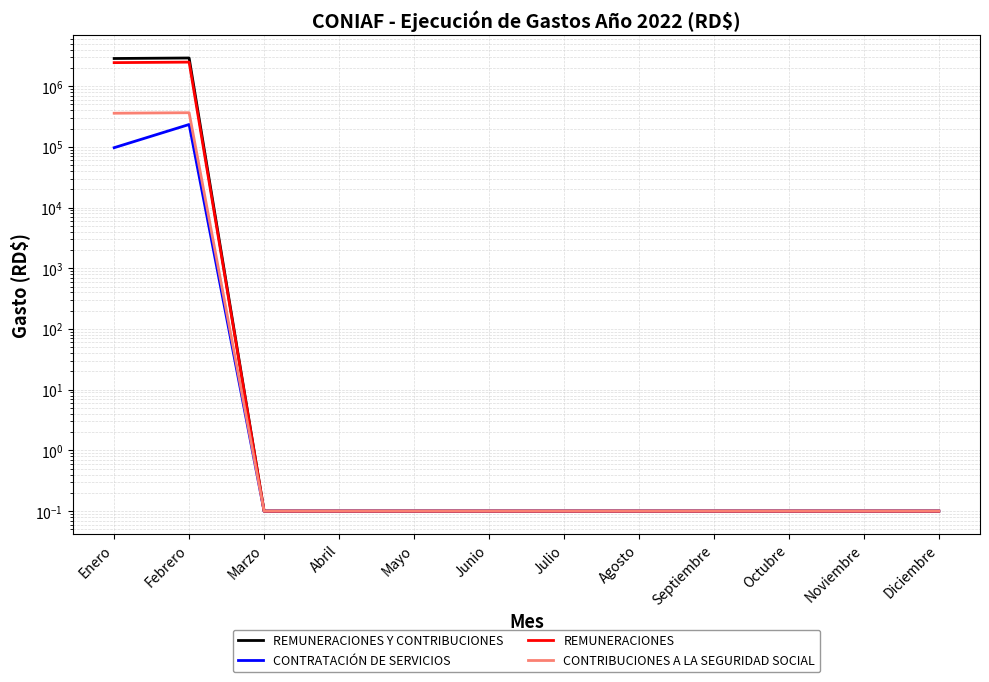

At which label does CONTRIBUCIONES A LA SEGURIDAD SOCIAL reach its minimum?

Marzo